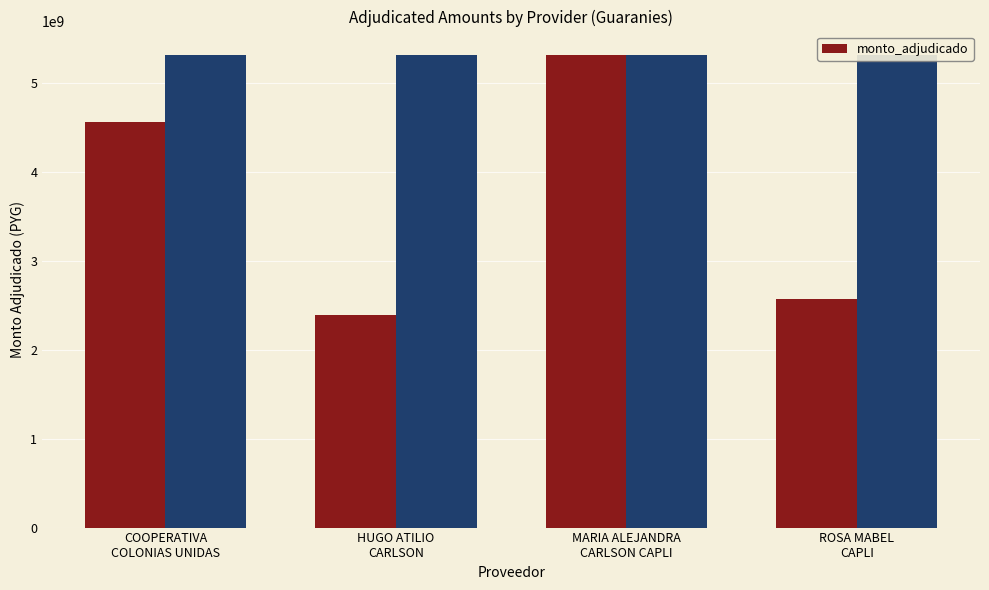

Rank the categories by value from lowest to highest.

HUGO ATILIO
CARLSON, ROSA MABEL
CAPLI, COOPERATIVA
COLONIAS UNIDAS, MARIA ALEJANDRA
CARLSON CAPLI